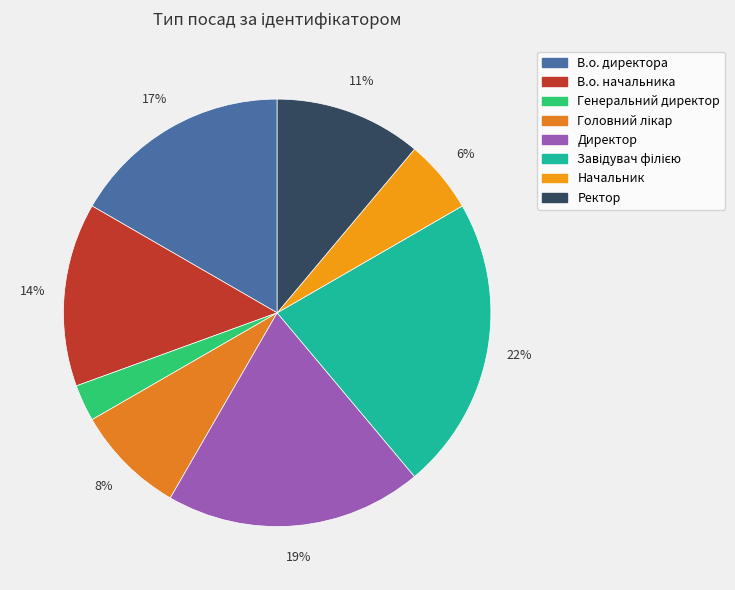

Count the number of slices in the pie.

8